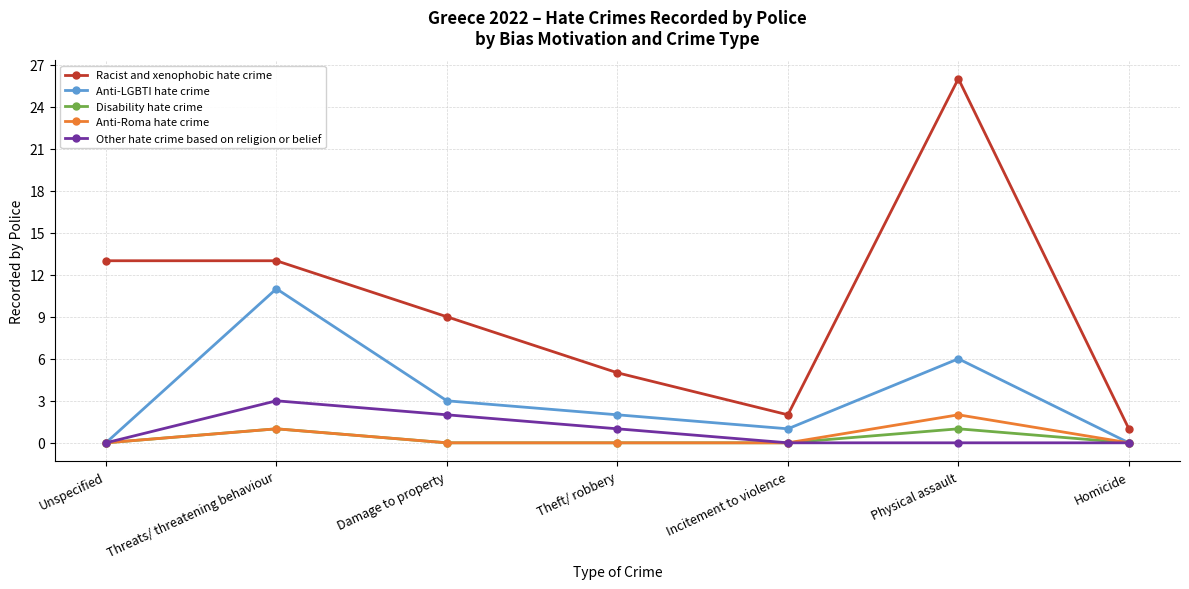

Reading left to right, list all the values displayed in this chart.

Racist and xenophobic hate crime: Unspecified=13	Threats/ threatening behaviour=13	Damage to property=9	Theft/ robbery=5	Incitement to violence=2	Physical assault=26	Homicide=1
Anti-LGBTI hate crime: Unspecified=0	Threats/ threatening behaviour=11	Damage to property=3	Theft/ robbery=2	Incitement to violence=1	Physical assault=6	Homicide=0
Disability hate crime: Unspecified=0	Threats/ threatening behaviour=1	Damage to property=0	Theft/ robbery=0	Incitement to violence=0	Physical assault=1	Homicide=0
Anti-Roma hate crime: Unspecified=0	Threats/ threatening behaviour=1	Damage to property=0	Theft/ robbery=0	Incitement to violence=0	Physical assault=2	Homicide=0
Other hate crime based on religion or belief: Unspecified=0	Threats/ threatening behaviour=3	Damage to property=2	Theft/ robbery=1	Incitement to violence=0	Physical assault=0	Homicide=0